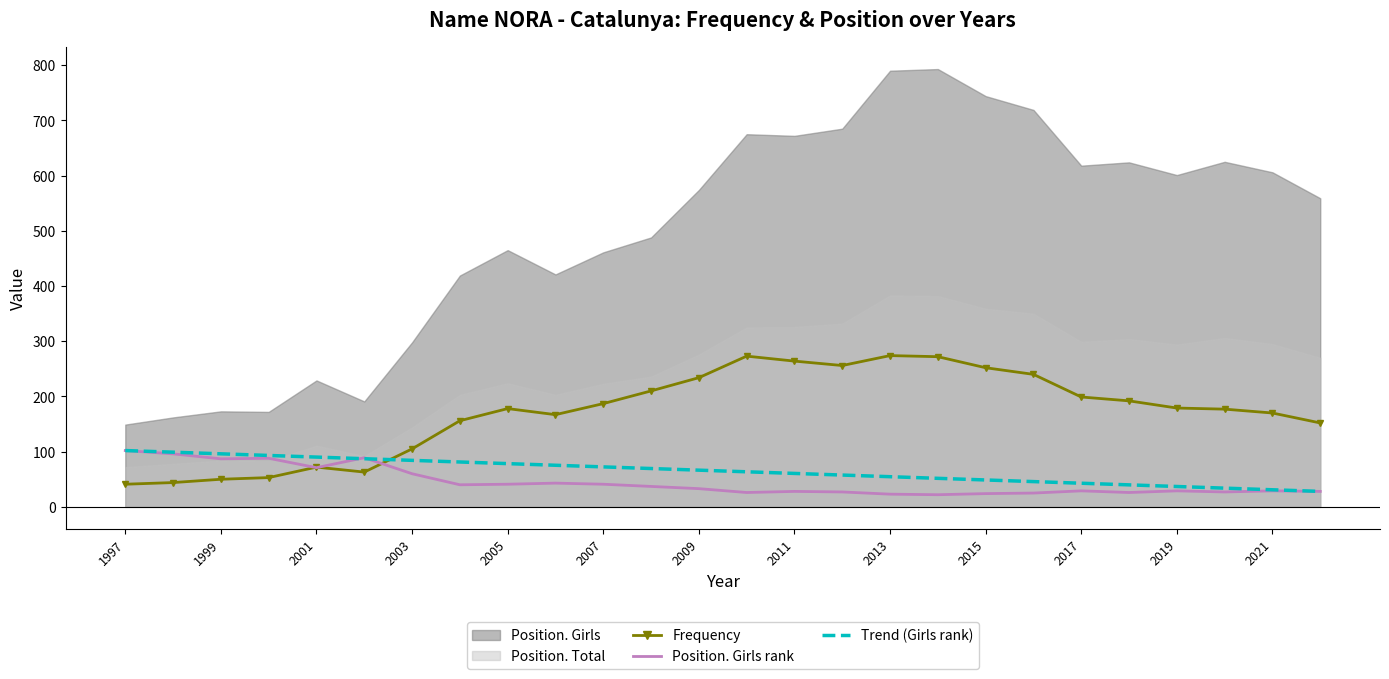

True or false: Frequency has a value of 89.8 at 2017.

False